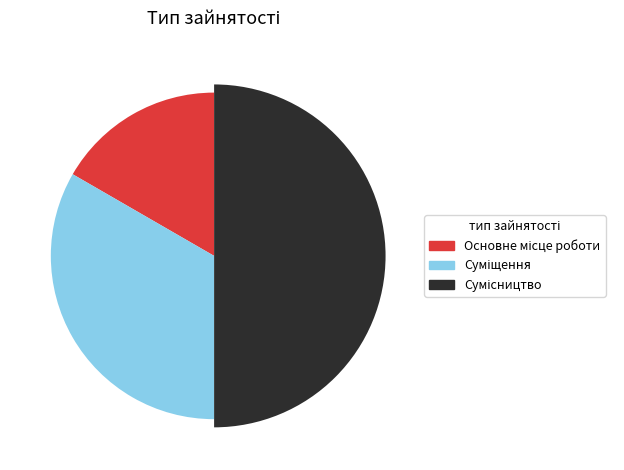

To the nearest percent, what is the difference between the Суміщення and Основне місце роботи slice percentages?

17%